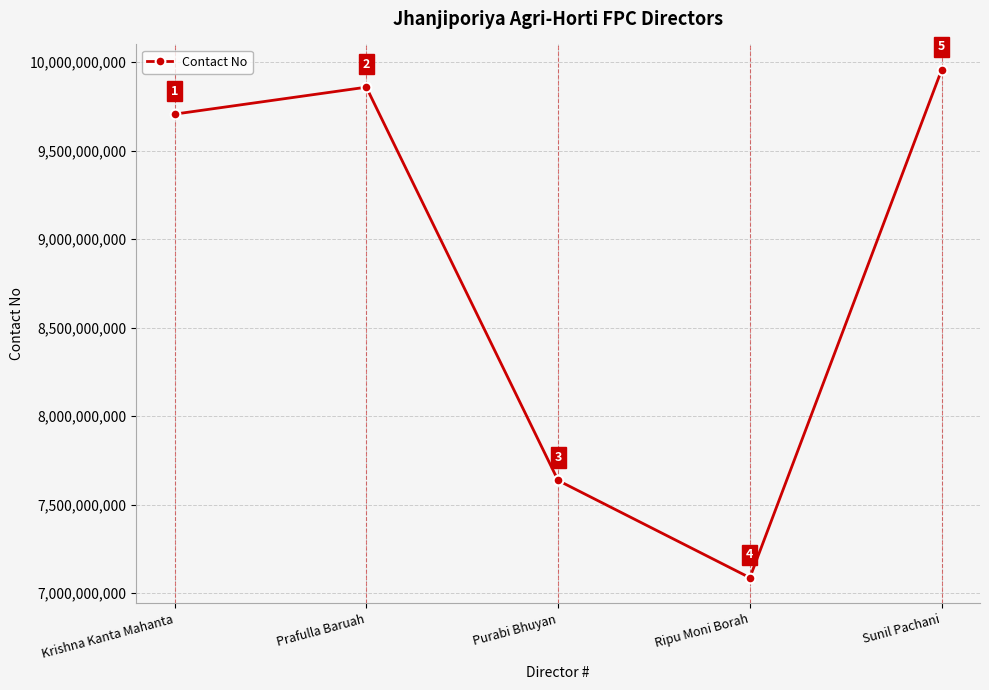

What is the average value?

8849166481